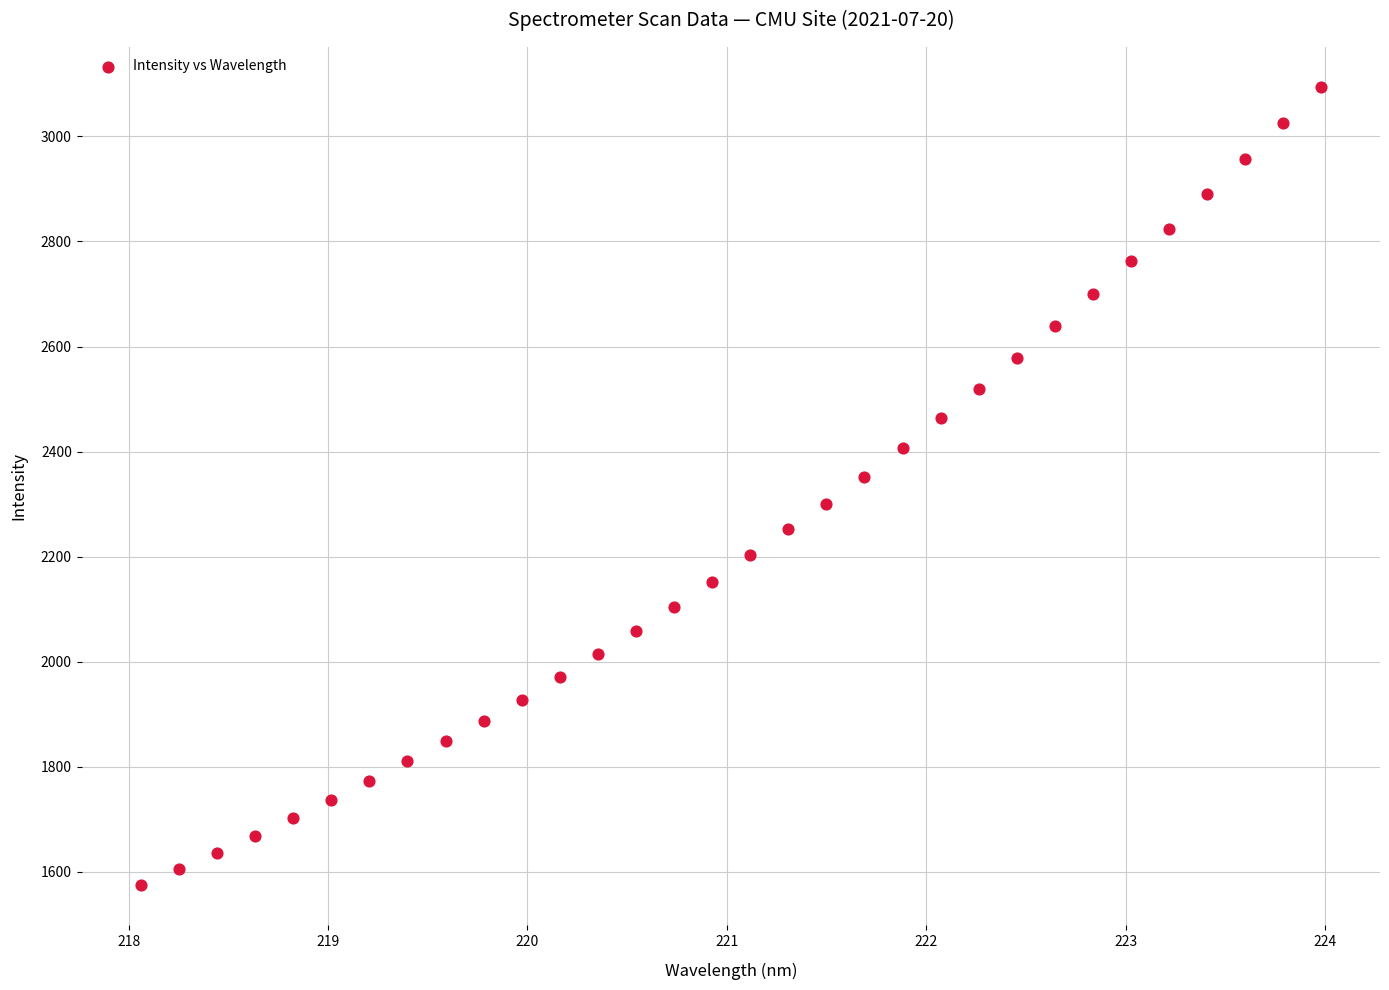

What is the range of X values (max minus min)?

5.9